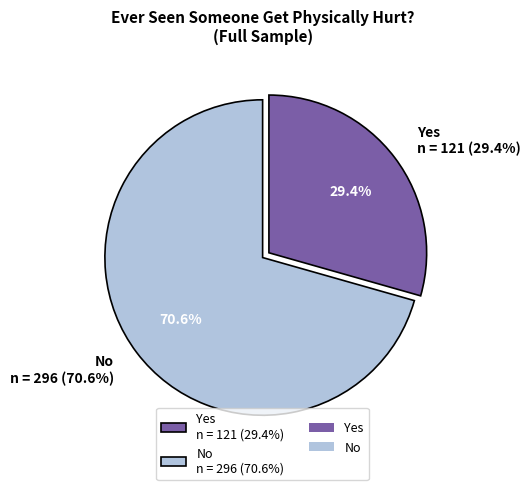

What is the majority slice?

No
n = 296 (70.6%)